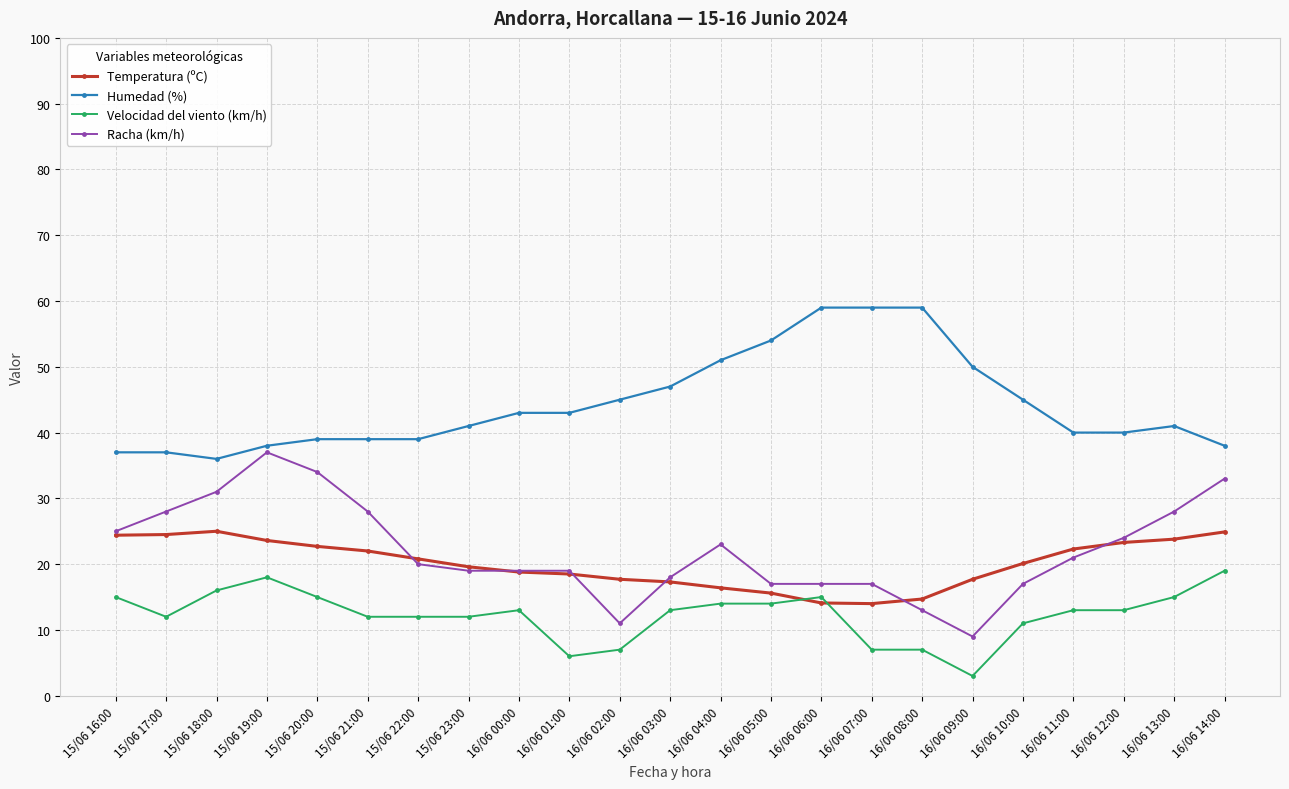

Is this an area chart (filled region under the line)?

No